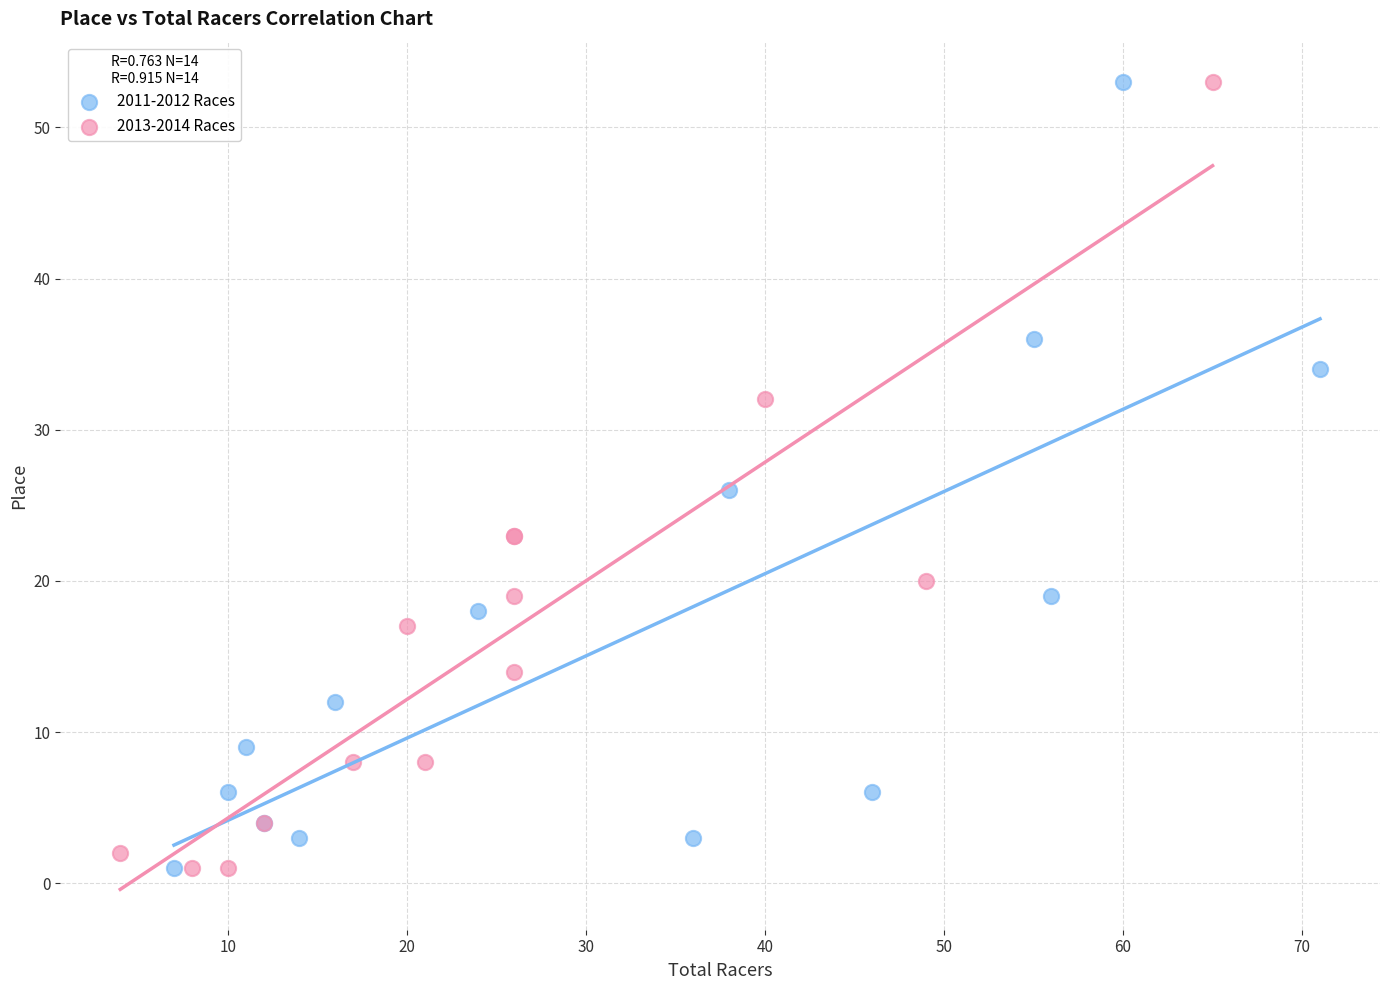

What are all the series names shown in the legend?

2011-2012 Races, 2013-2014 Races